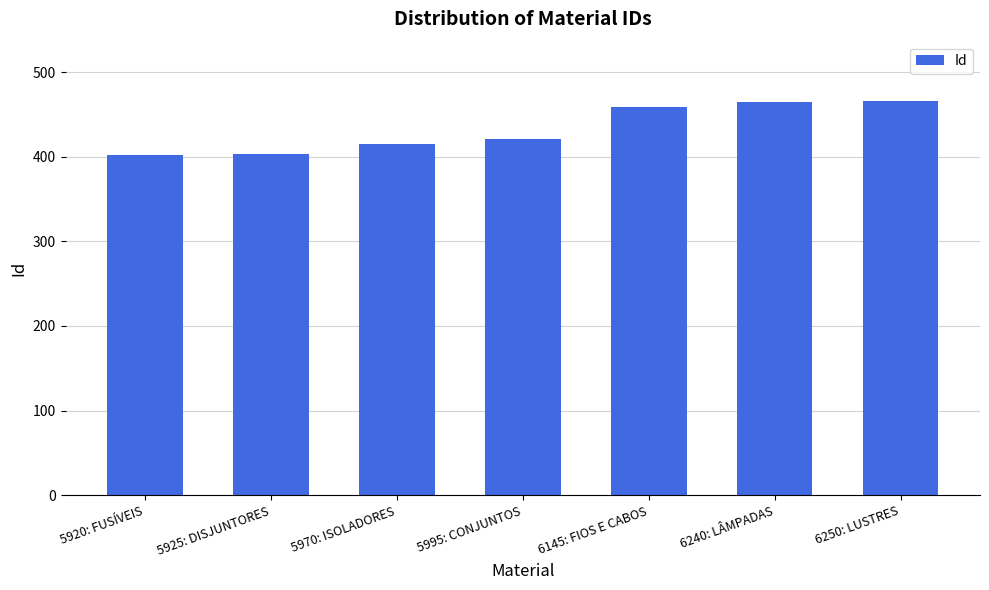

What is the label of the 2nd bar from the left?

5925: DISJUNTORES